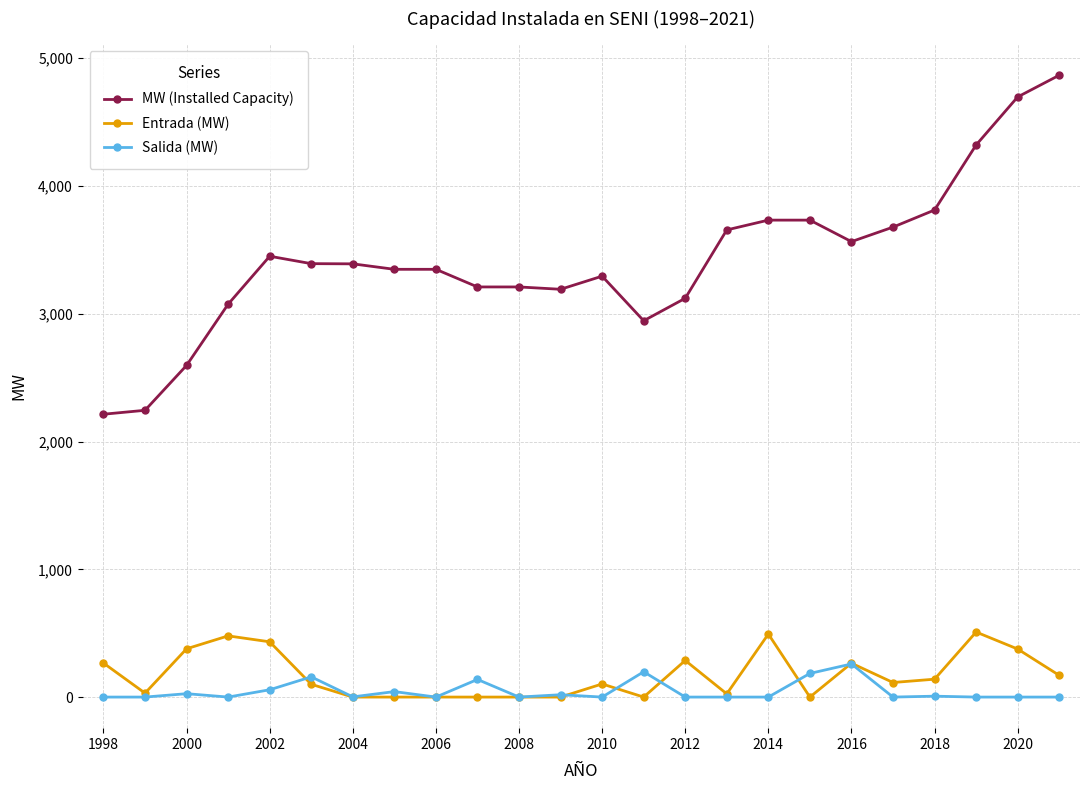

What are all the series names shown in the legend?

MW (Installed Capacity), Entrada (MW), Salida (MW)